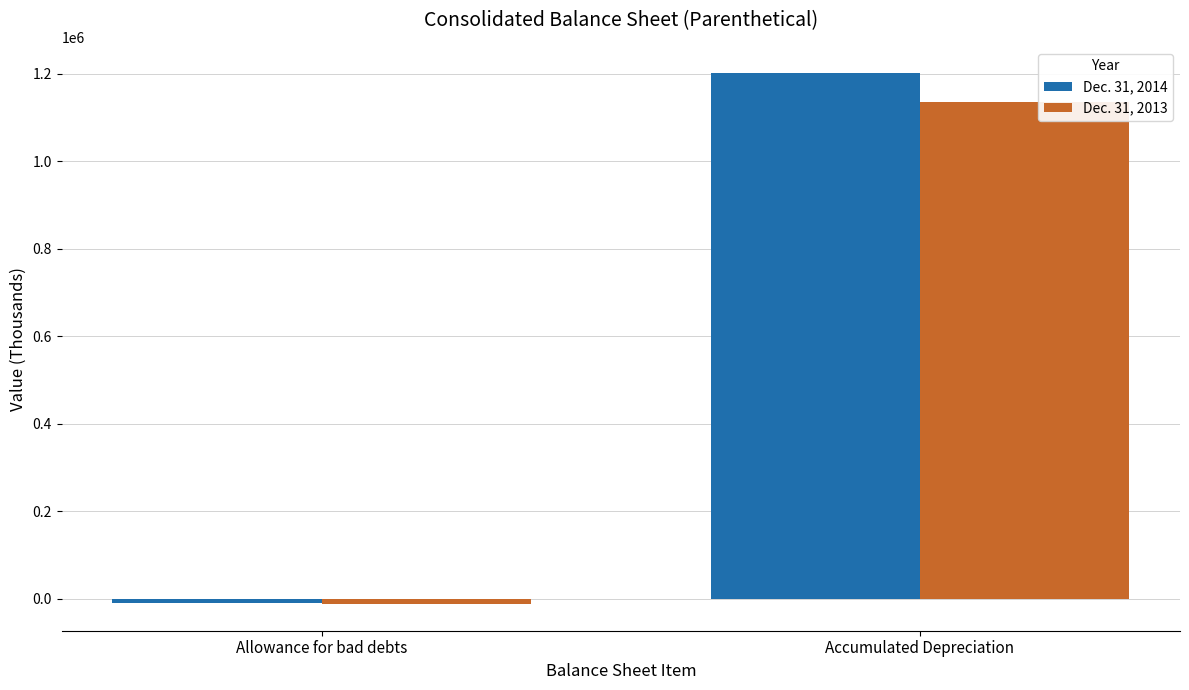

Are the bars horizontal?

No